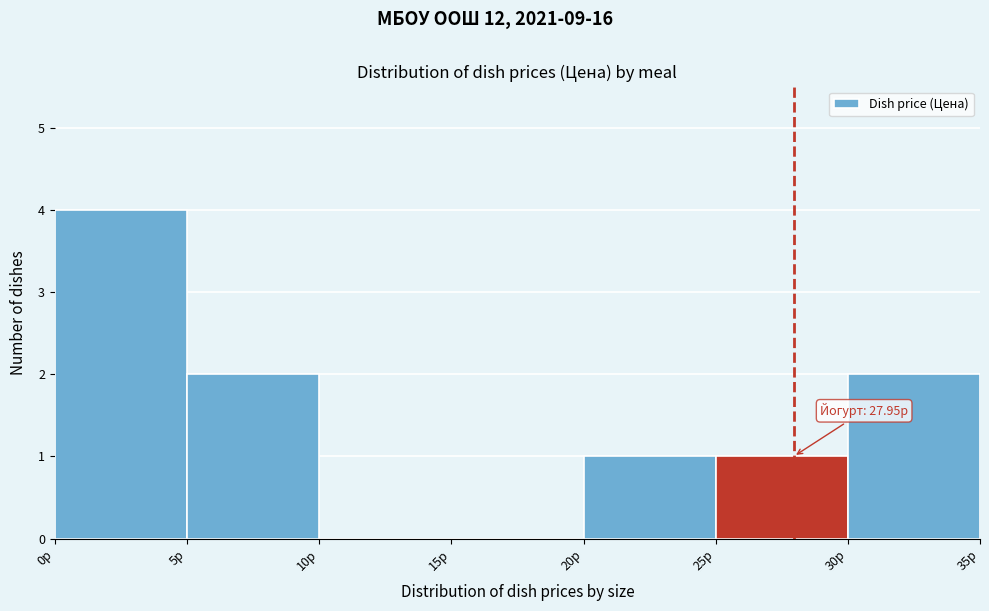

Which range on the x-axis has the tallest bar?

0 to 5